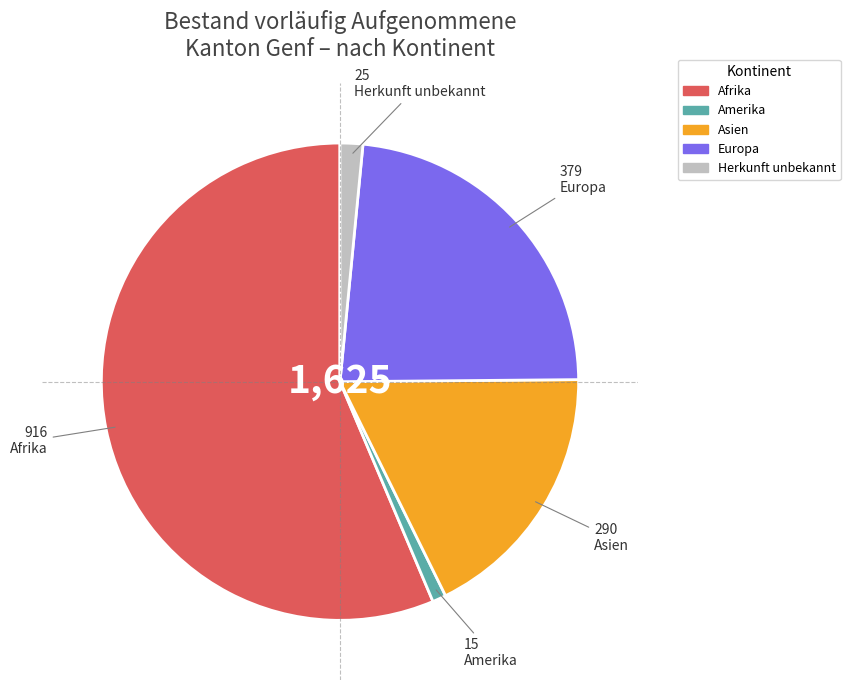

Rank the categories by value from highest to lowest.

Afrika, Europa, Asien, Herkunft unbekannt, Amerika